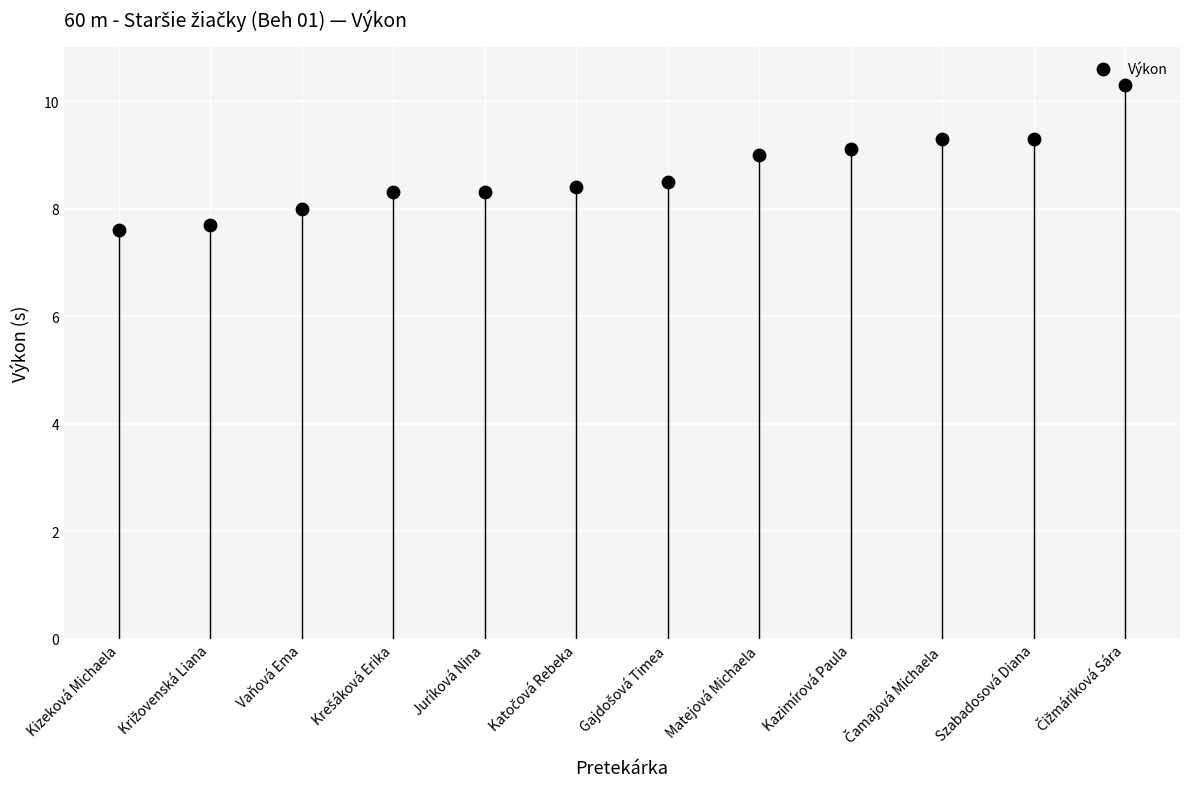

What is the range of Y values (max minus min)?

2.7